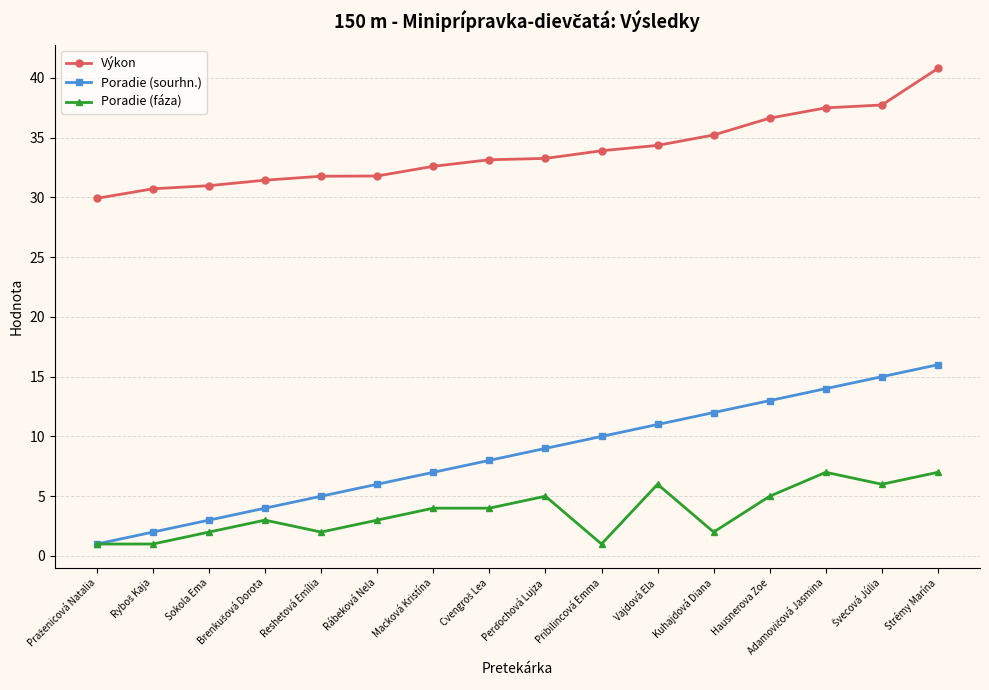

List the series in order of their peak value, lowest first.

Poradie (fáza), Poradie (sourhn.), Výkon